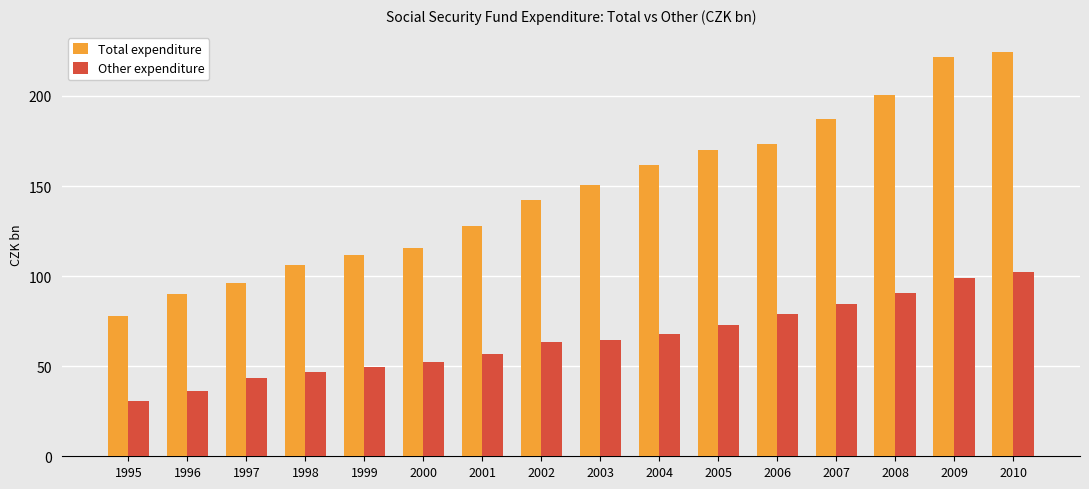

What is the difference between the Other expenditure values at 1996 and 2005?

37.1